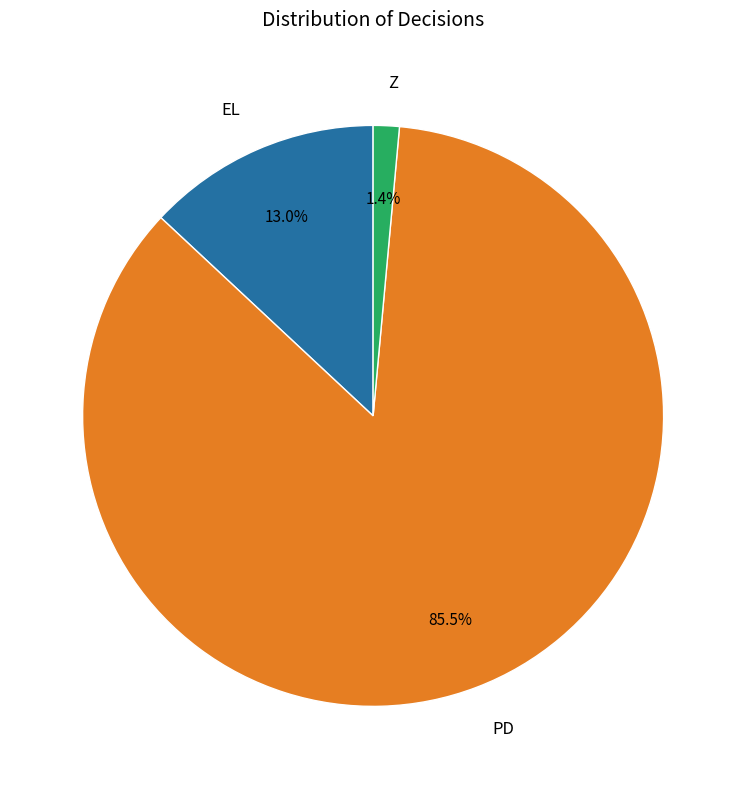

Which has a higher value, EL or PD?

PD